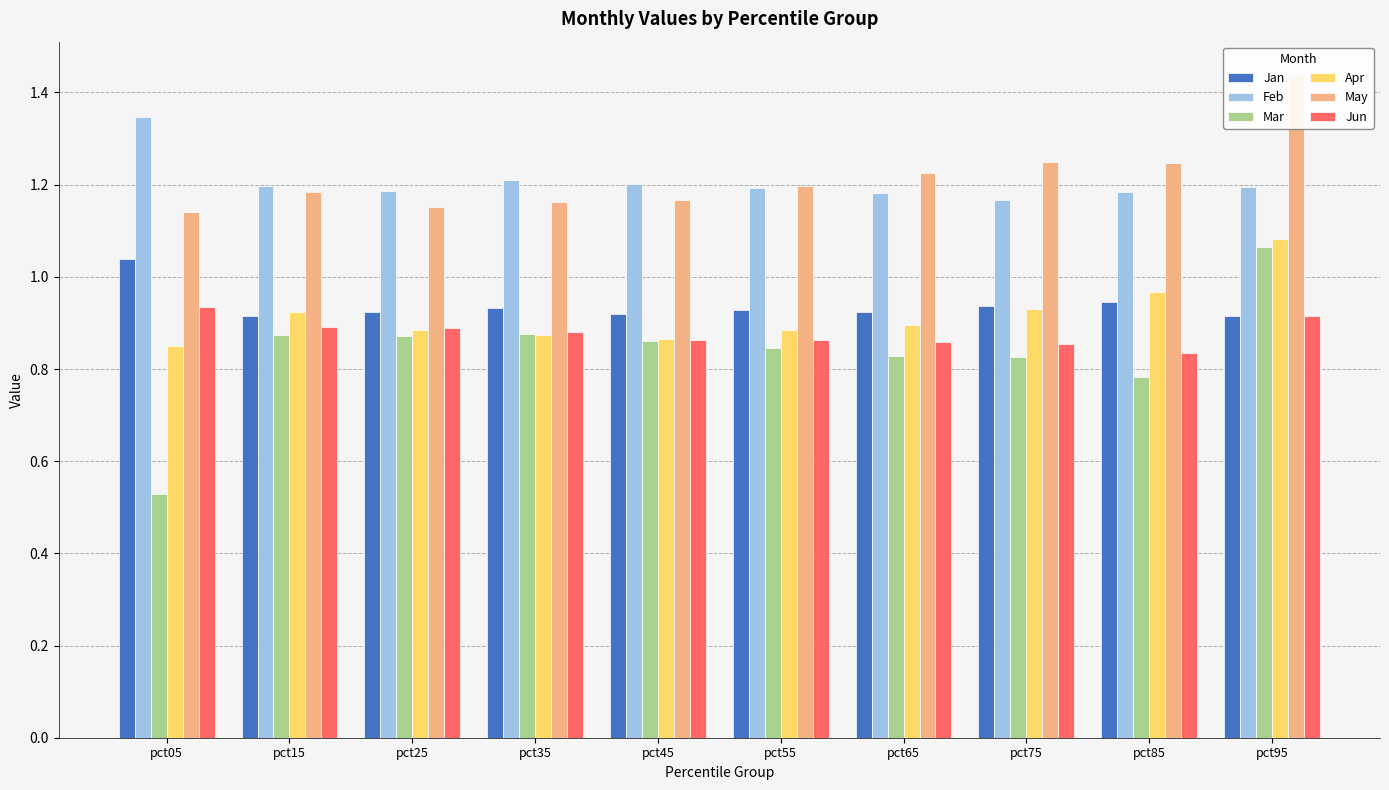

What value does the Mar series have at pct05?

0.5